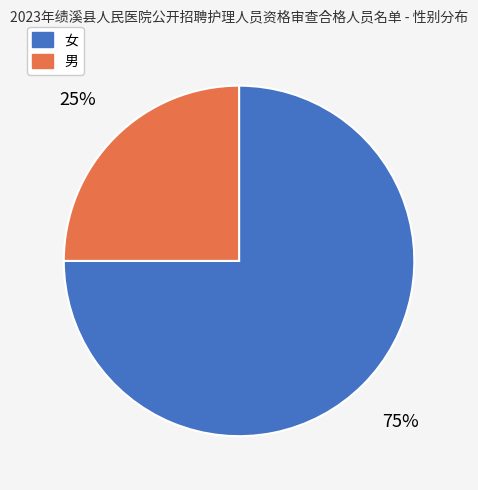

Combined, do 男 and 女 account for over 50%?

Yes